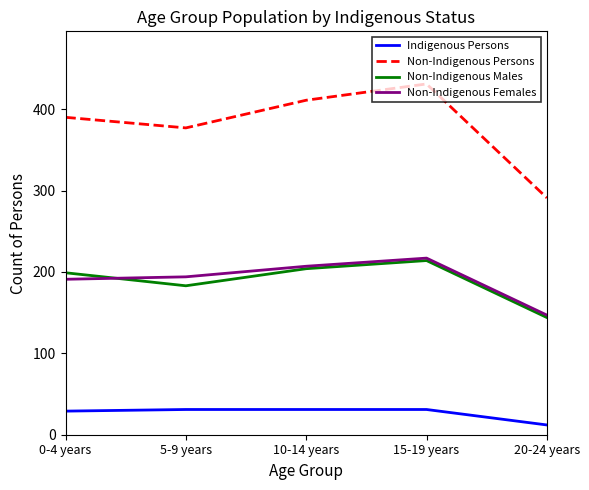

Reading left to right, what are all the values shown in this chart?

Indigenous Persons: 0-4 years=29	5-9 years=31	10-14 years=31	15-19 years=31	20-24 years=12
Non-Indigenous Persons: 0-4 years=390	5-9 years=377	10-14 years=411	15-19 years=431	20-24 years=291
Non-Indigenous Males: 0-4 years=199	5-9 years=183	10-14 years=204	15-19 years=214	20-24 years=144
Non-Indigenous Females: 0-4 years=191	5-9 years=194	10-14 years=207	15-19 years=217	20-24 years=147